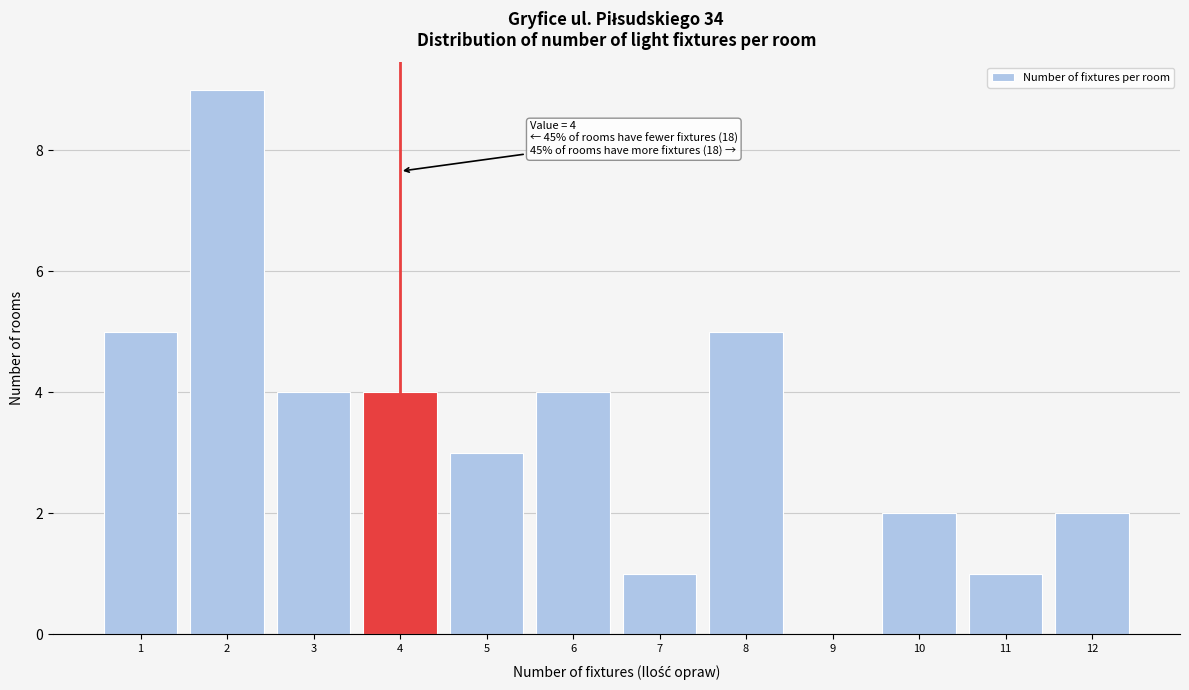

Which range on the x-axis has the tallest bar?

1.5 to 2.5